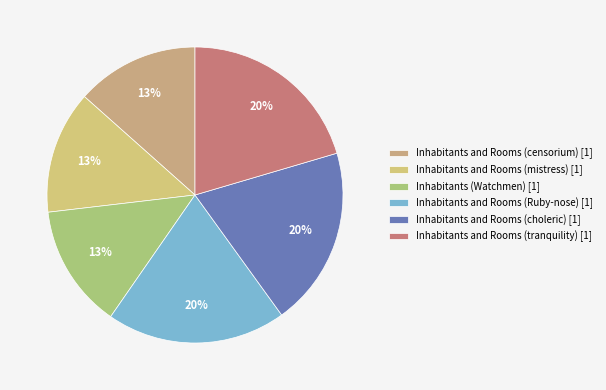

Does Inhabitants and Rooms (Ruby-nose) account for over 50% of the chart?

No